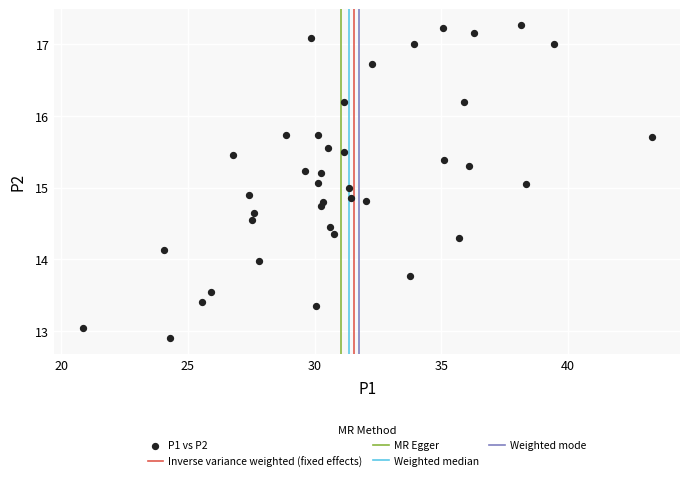

What is the range of X values (max minus min)?

22.4